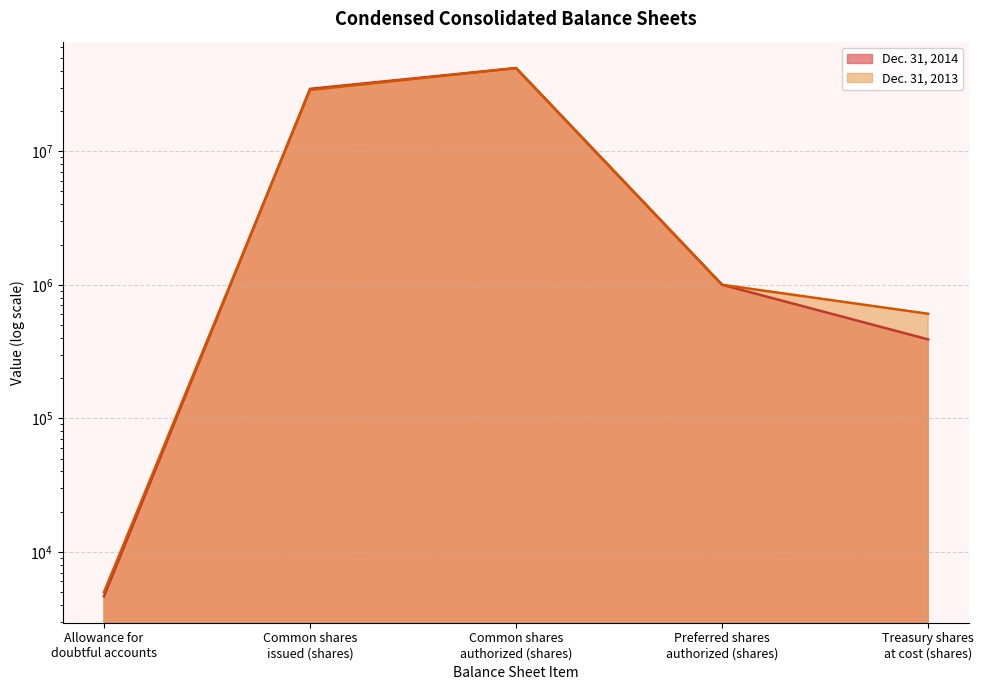

Reading right to left, what are all the values shown in this chart?

Dec. 31, 2014: Treasury shares
at cost (shares)=390000	Preferred shares
authorized (shares)=1000000	Common shares
authorized (shares)=42000000	Common shares
issued (shares)=29353000	Allowance for
doubtful accounts=4644
Dec. 31, 2013: Treasury shares
at cost (shares)=607000	Preferred shares
authorized (shares)=1000000	Common shares
authorized (shares)=42000000	Common shares
issued (shares)=28797000	Allowance for
doubtful accounts=4992